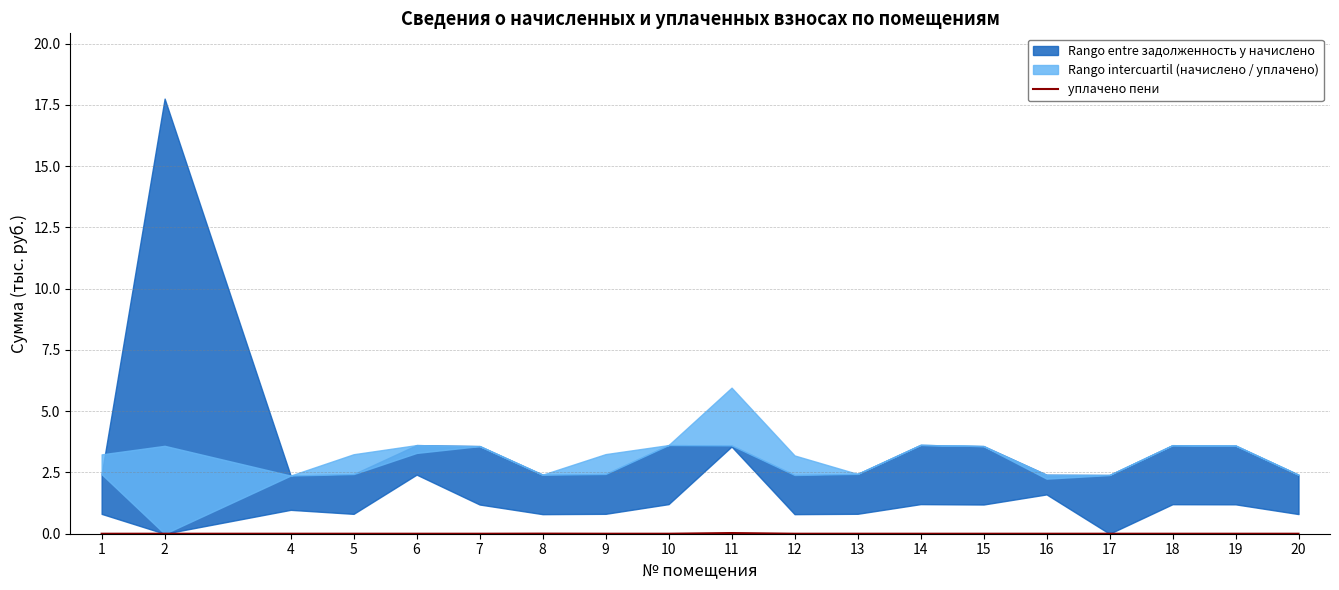

Is it true that the value at 20 is 0.0?

True